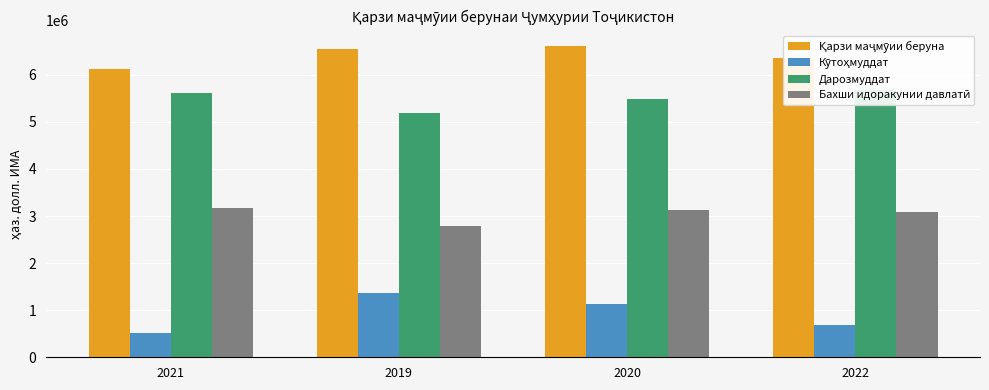

What is the smallest value displayed?

507448.8